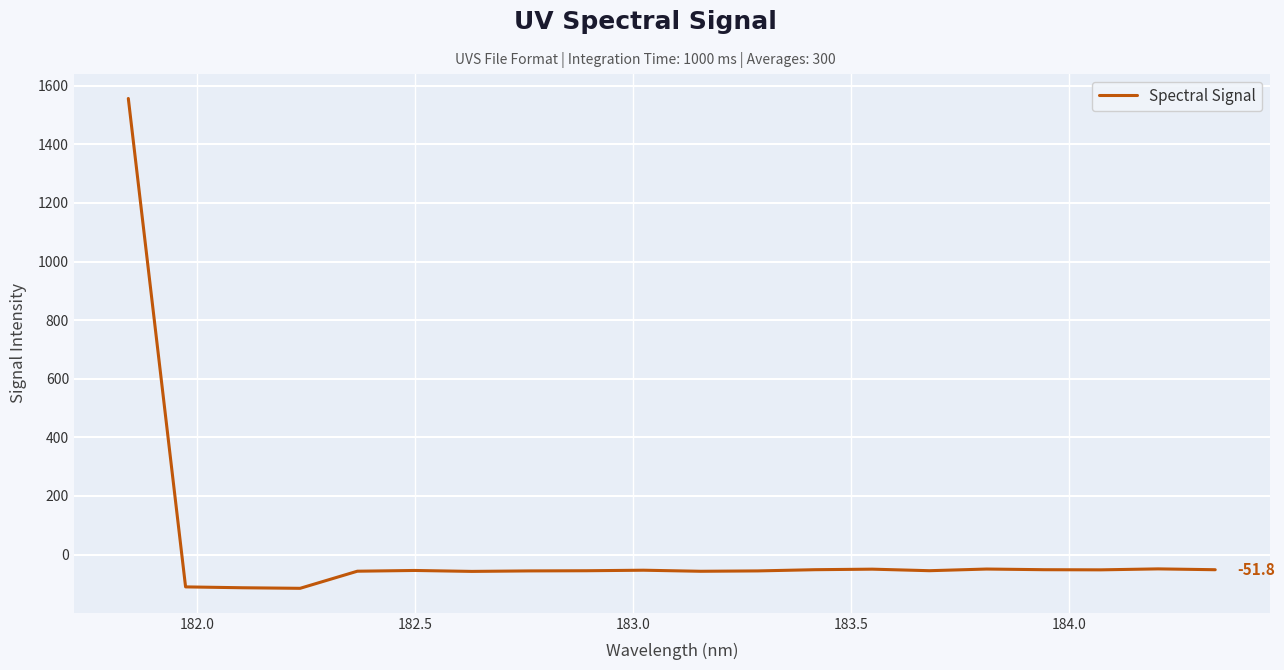

What is the smallest value displayed?

-115.3